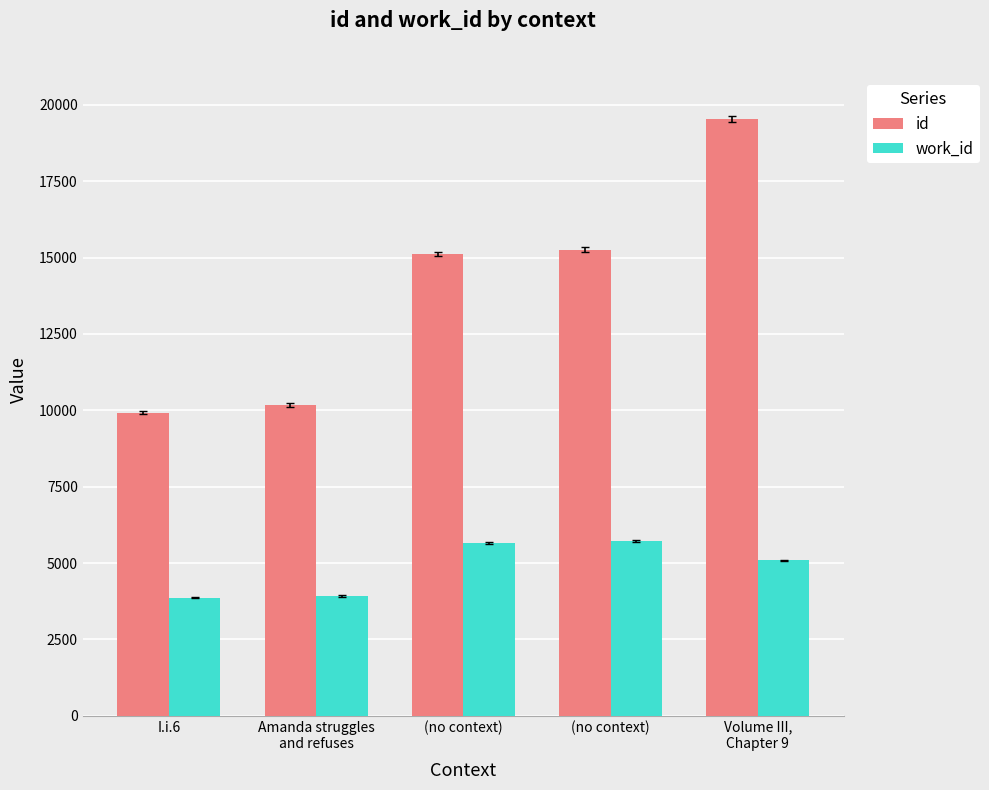

Between I.i.6 and Volume III,
Chapter 9, which series saw the biggest shift?

id